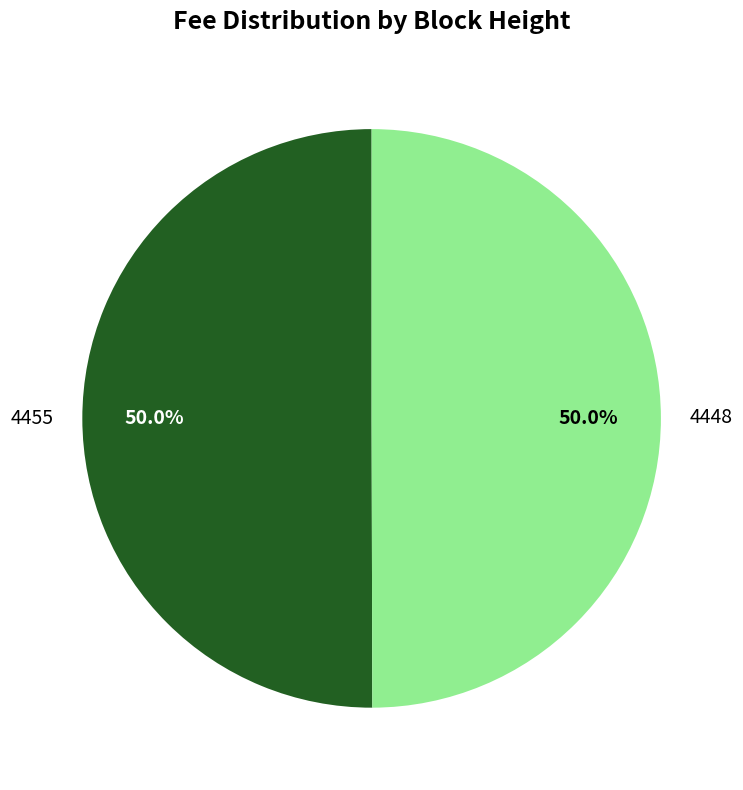

What portion of the pie excludes 4448?

50.0%